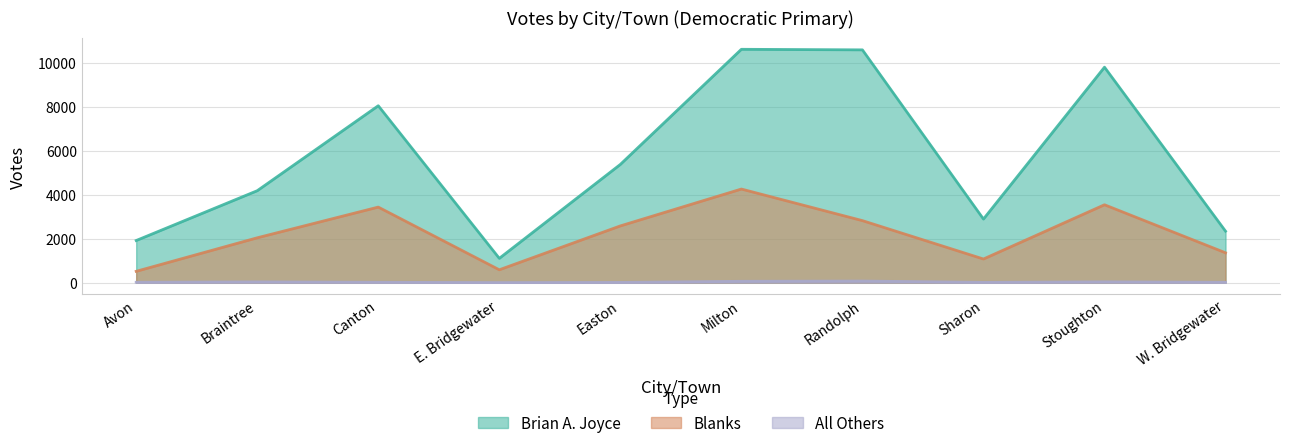

What is the total value across all series at Milton?

14941